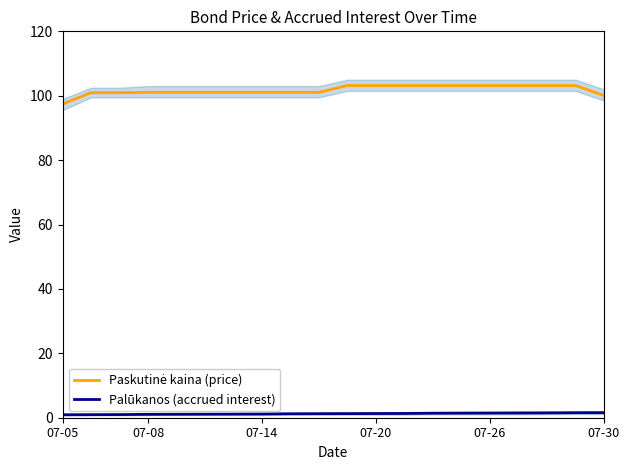

At how many categories does at least one series exceed 89?

20